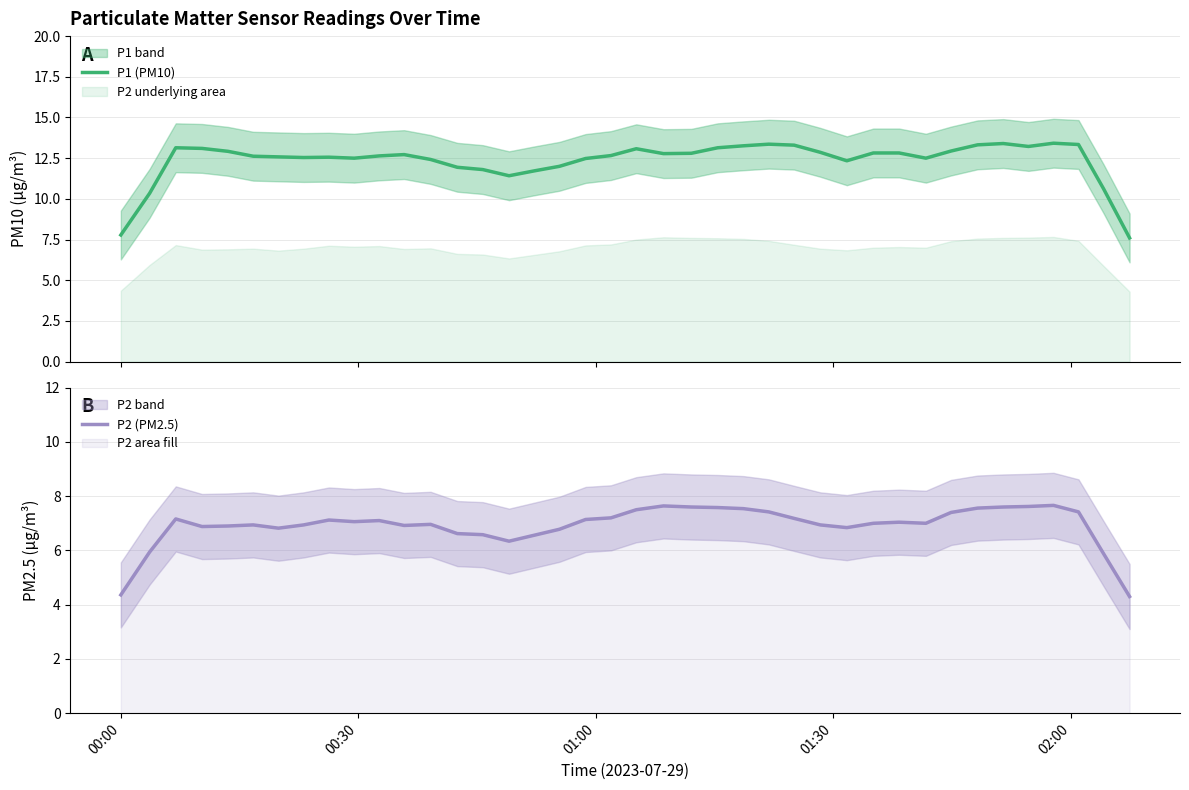

What is the maximum value for P1 (PM10)?

13.4